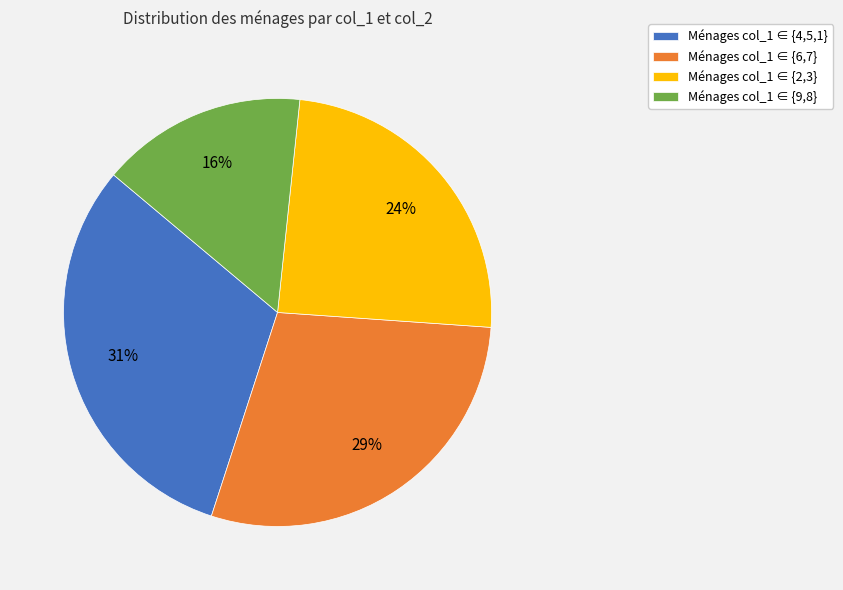

The Ménages col_1 ∈ {6,7} slice represents 40% of the pie. True or false?

False